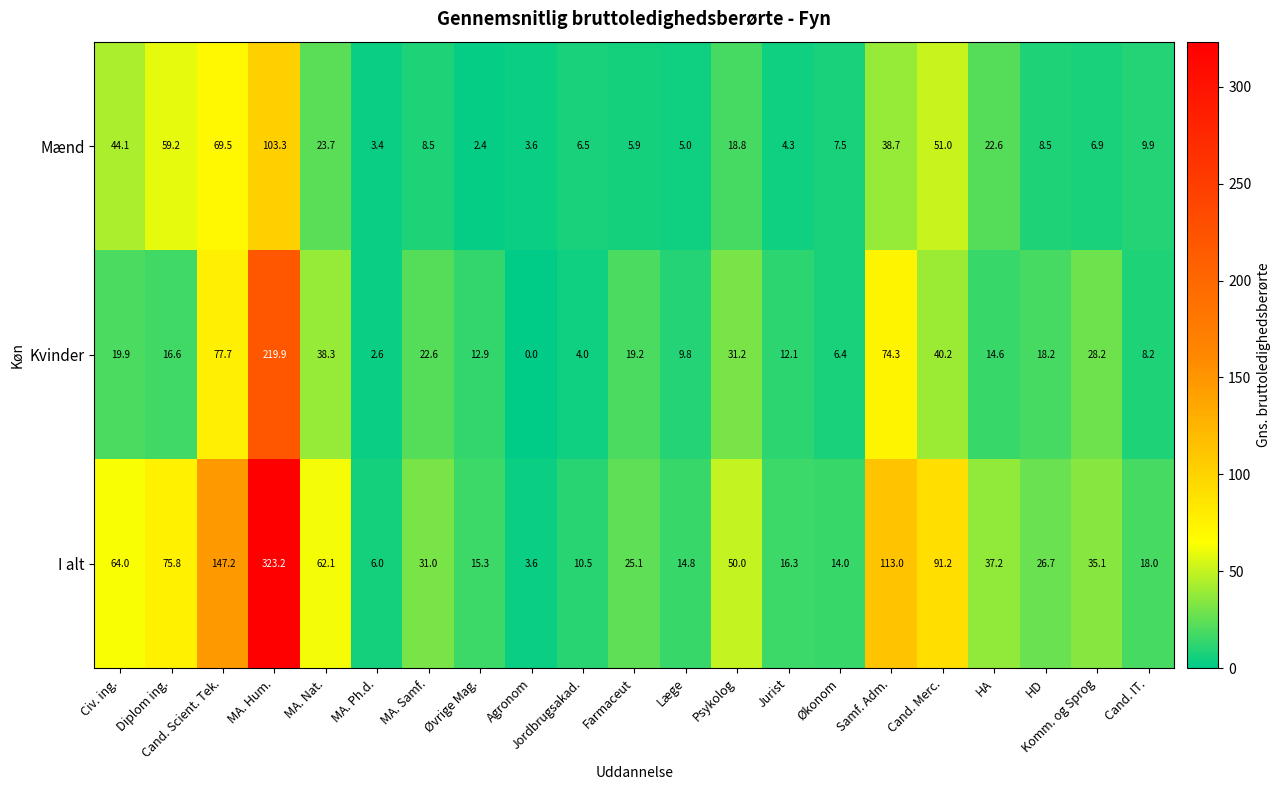

The I alt series shows 147.2 at Cand. Scient. Tek.. True or false?

True